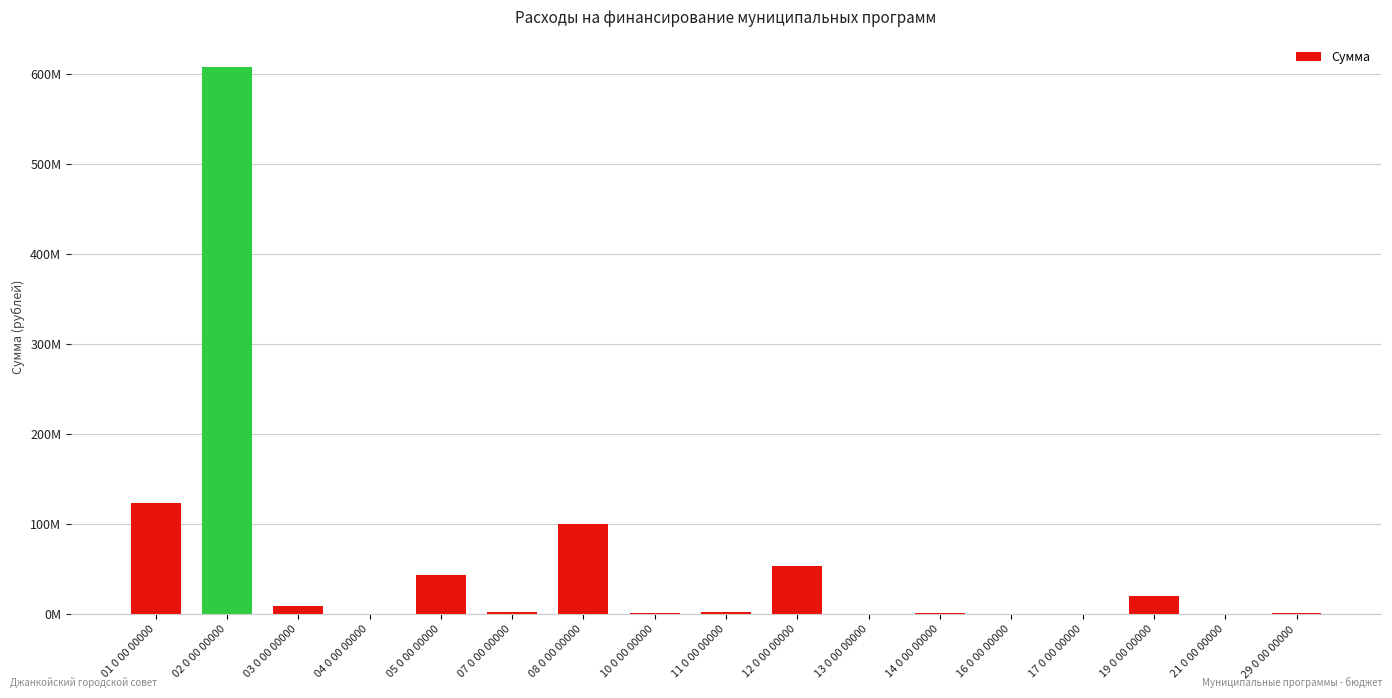

Are the bars horizontal?

No